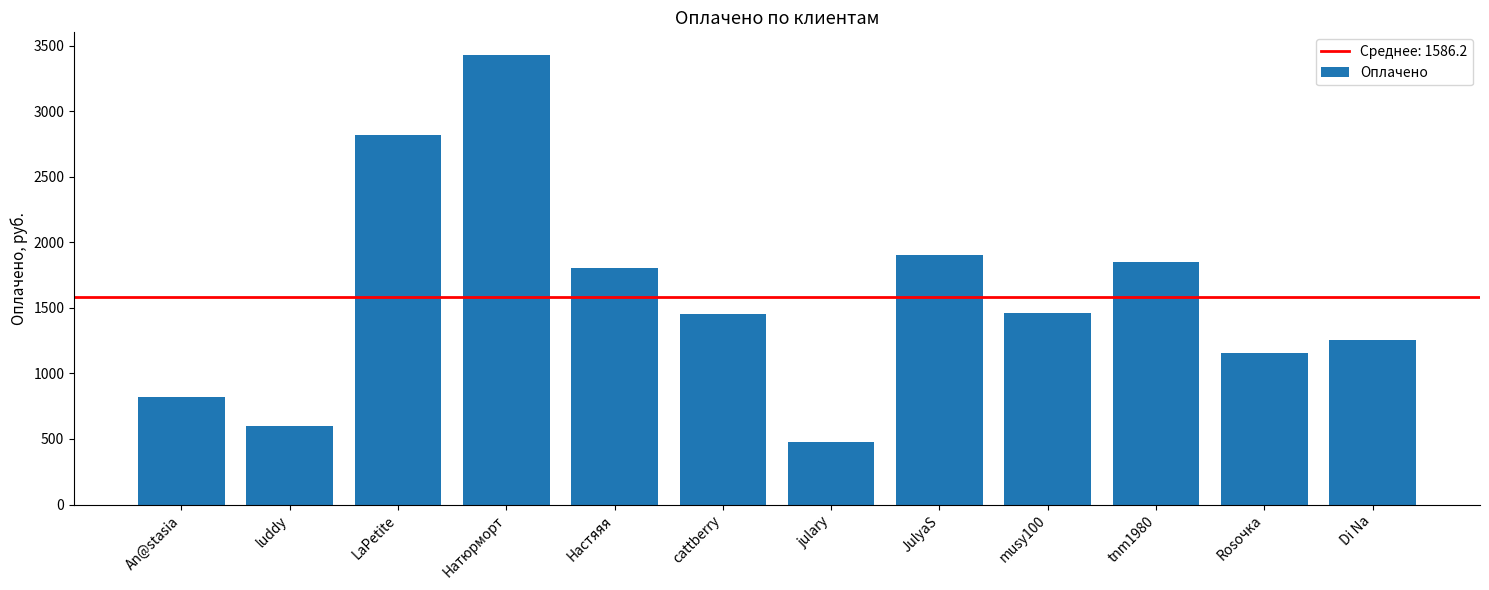

Is it true that the value at Rosочка is 666?

False